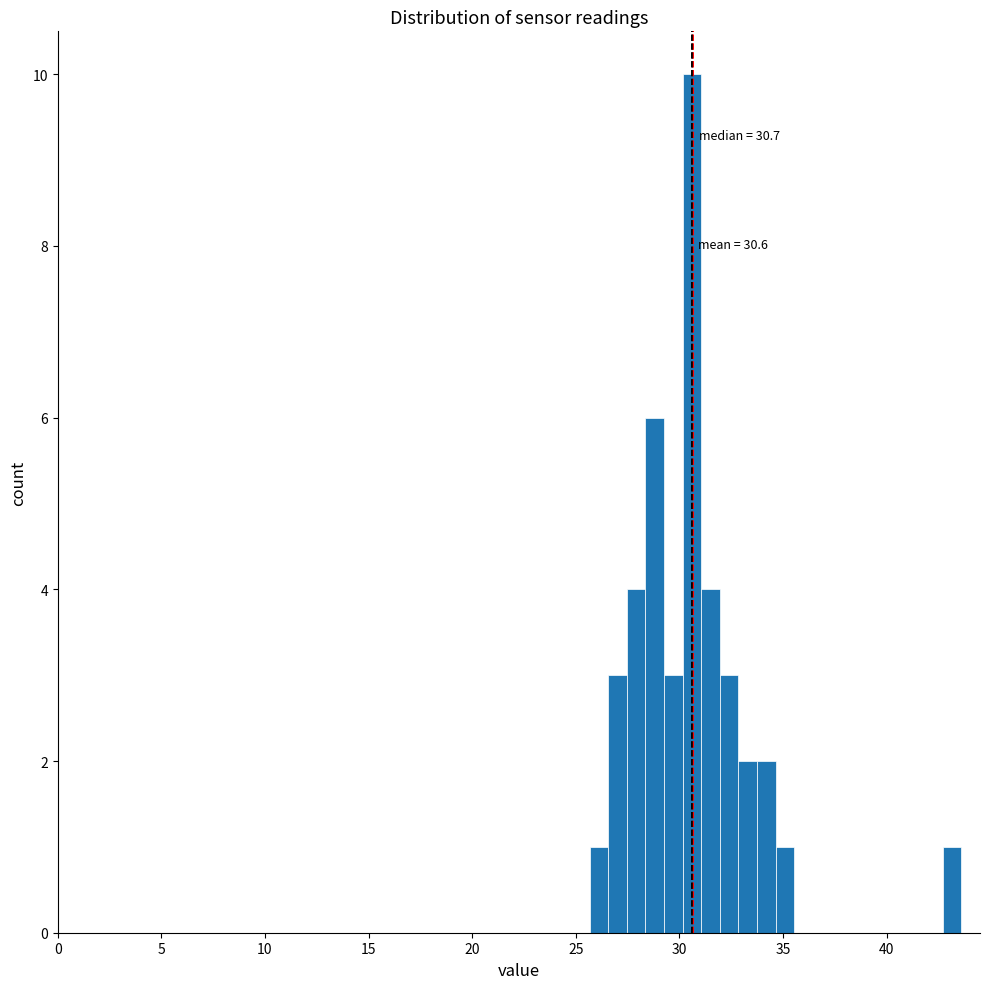

Read against the x-axis, roughly where is the centre of the tallest bar?

30.5